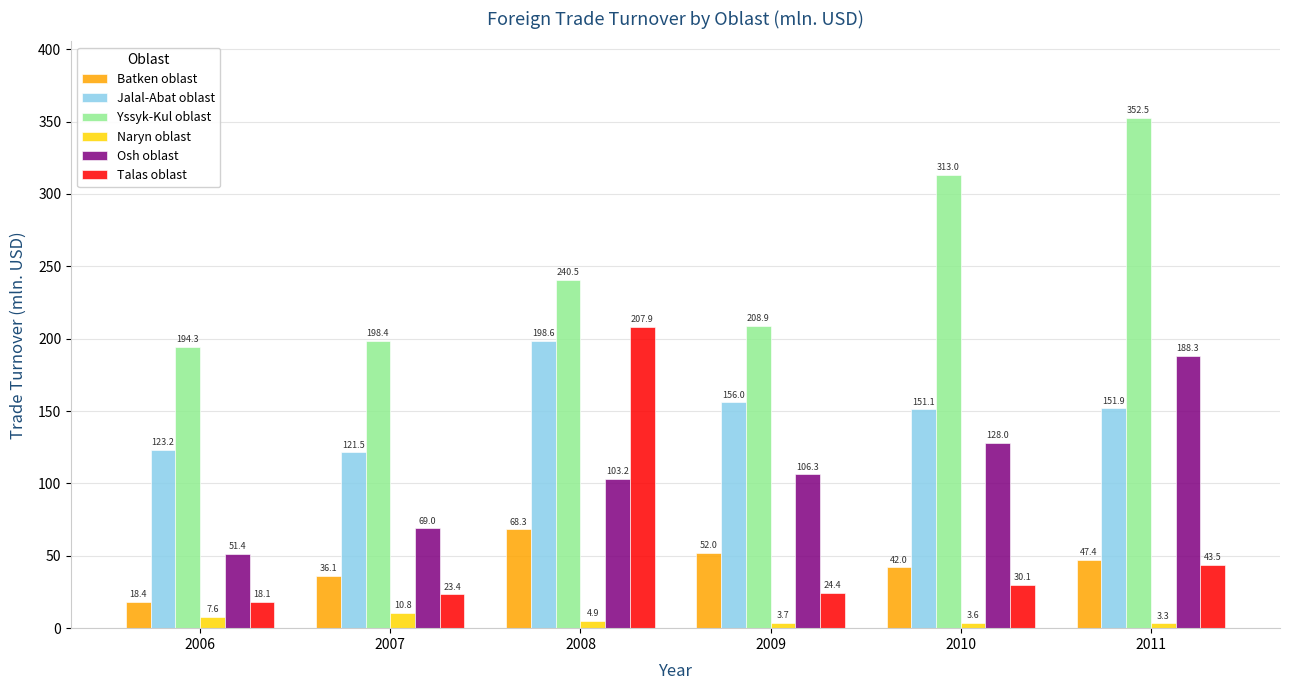

Rank the categories by Talas oblast value from highest to lowest.

2008, 2011, 2010, 2009, 2007, 2006